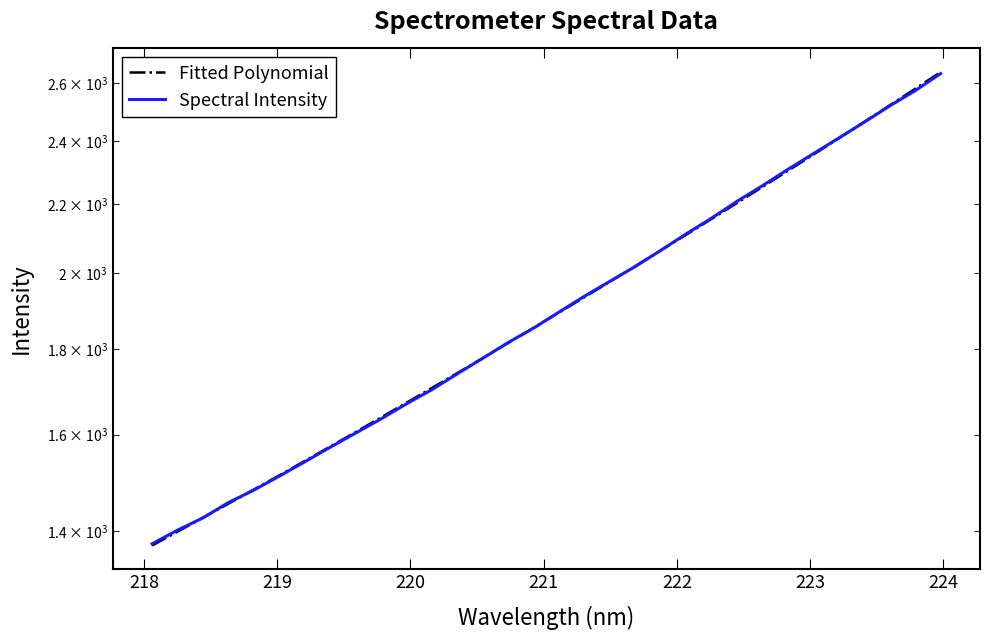

What is the greatest value displayed?

2635.5